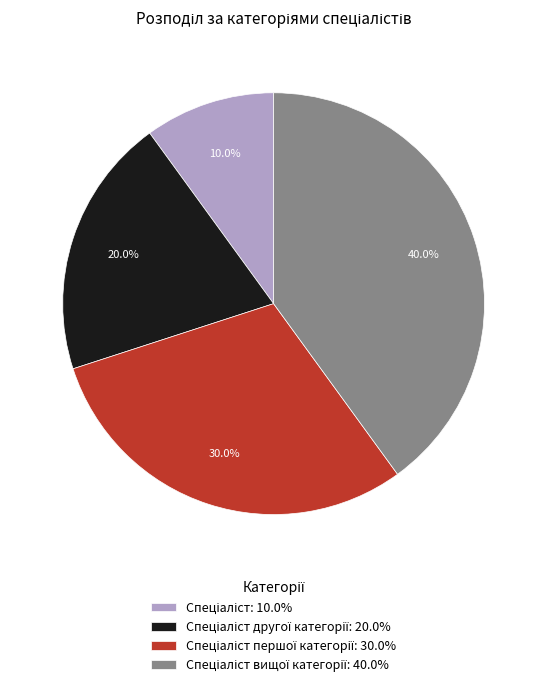

Is there a majority slice in this chart?

No